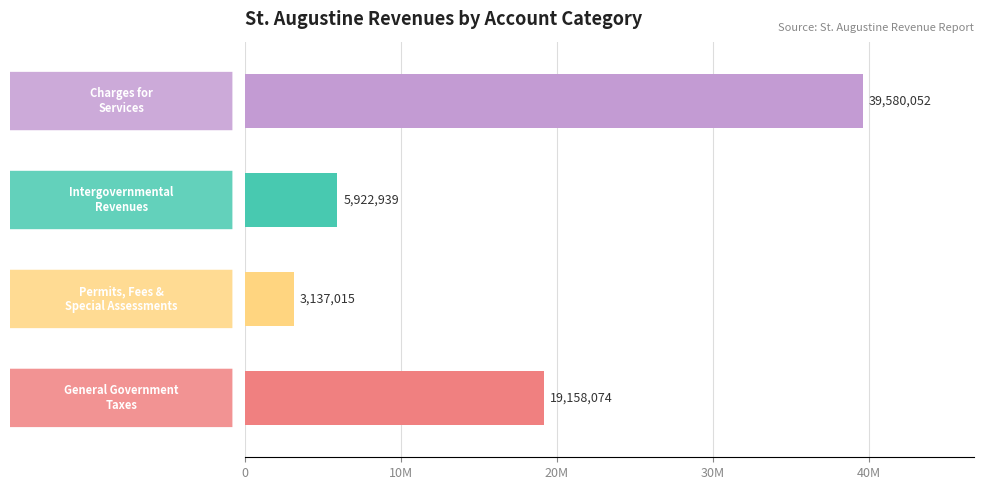

Are the bars horizontal?

Yes